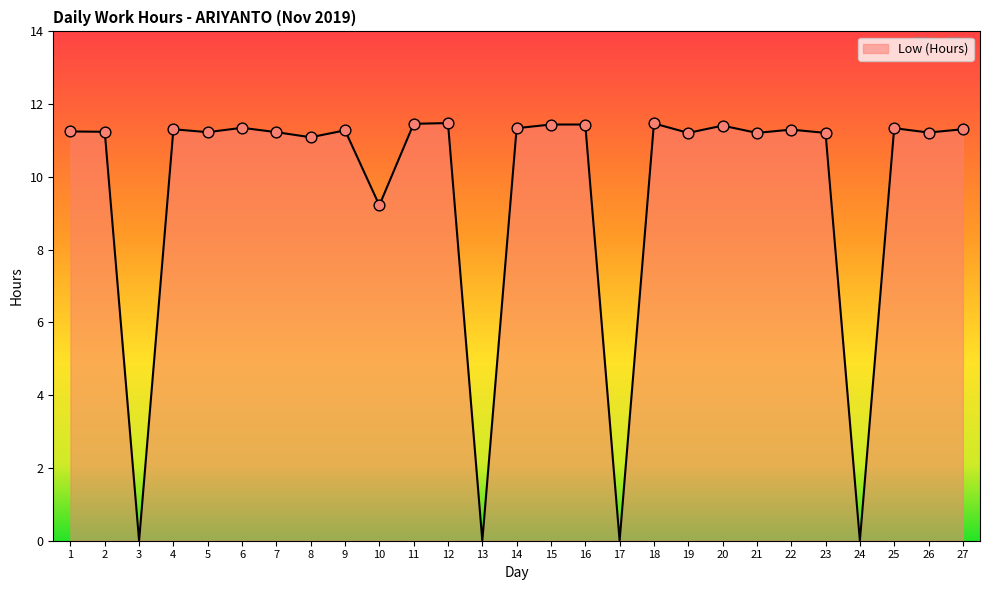

The value at 11 is 15.3. True or false?

False